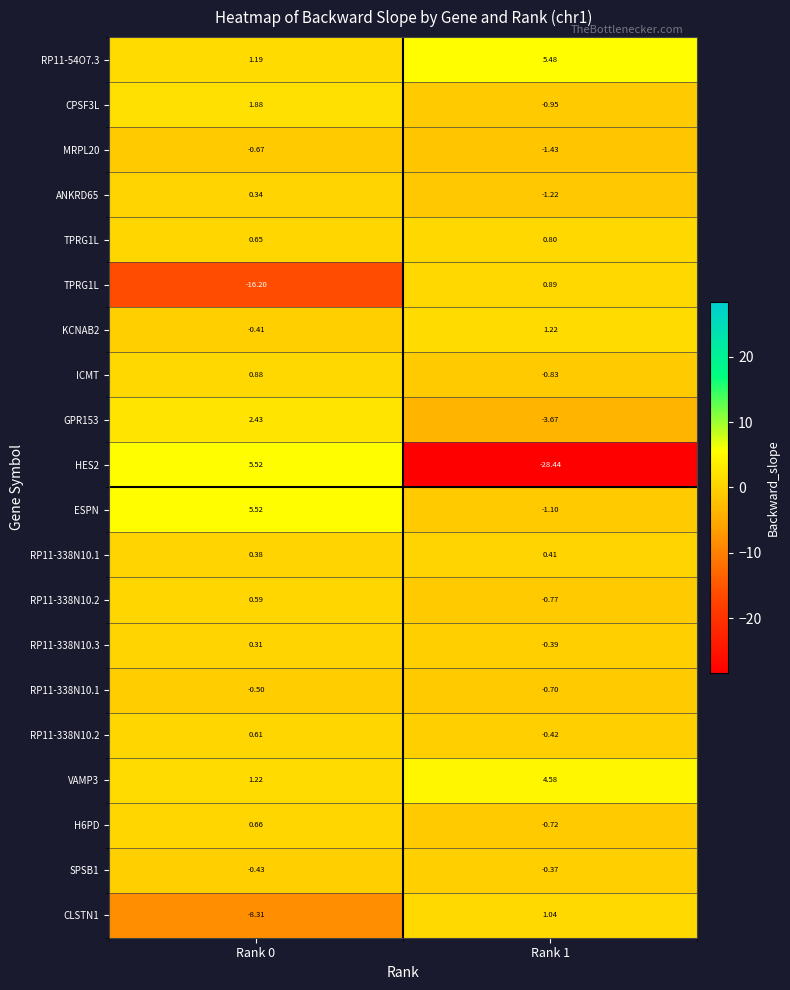

At how many categories does at least one series exceed -10?

2